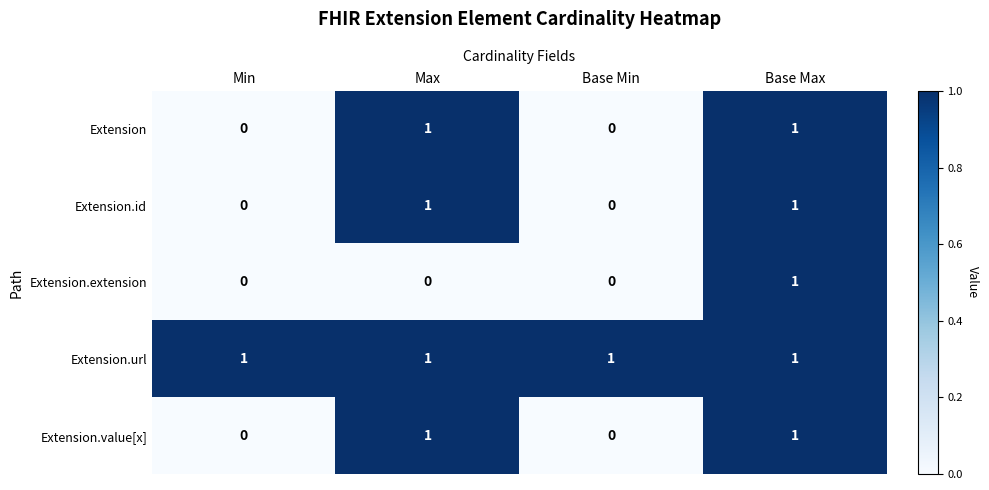

At which category is the sum across all series the highest?

Base Max